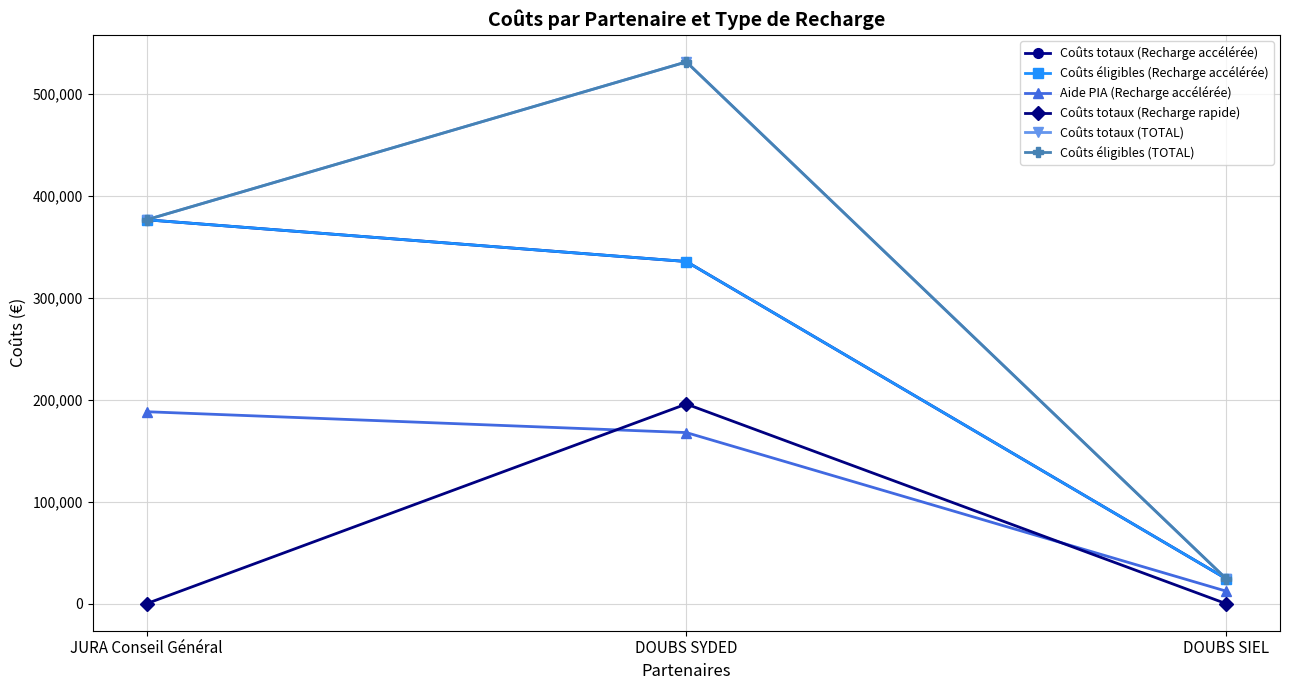

Reading right to left, list all the values displayed in this chart.

Coûts totaux (Recharge accélérée): DOUBS SIEL=24570	DOUBS SYDED=335790	JURA Conseil Général=376740
Coûts éligibles (Recharge accélérée): DOUBS SIEL=24570	DOUBS SYDED=335790	JURA Conseil Général=376740
Aide PIA (Recharge accélérée): DOUBS SIEL=12285	DOUBS SYDED=167895	JURA Conseil Général=188370
Coûts totaux (Recharge rapide): DOUBS SIEL=0	DOUBS SYDED=195900	JURA Conseil Général=0
Coûts totaux (TOTAL): DOUBS SIEL=24570	DOUBS SYDED=531690	JURA Conseil Général=376740
Coûts éligibles (TOTAL): DOUBS SIEL=24570	DOUBS SYDED=531690	JURA Conseil Général=376740